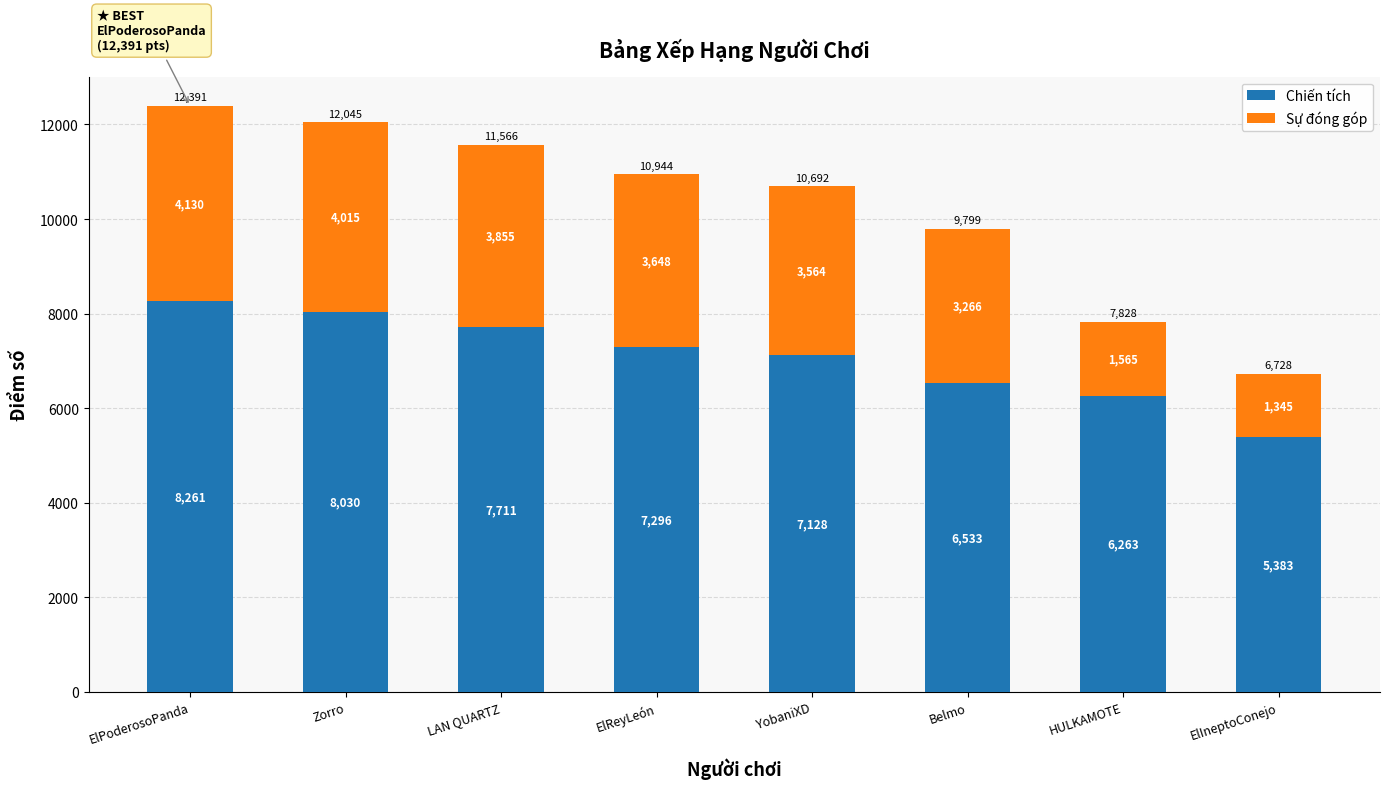

Where is Chiến tích nearest to the value 6822?

Belmo